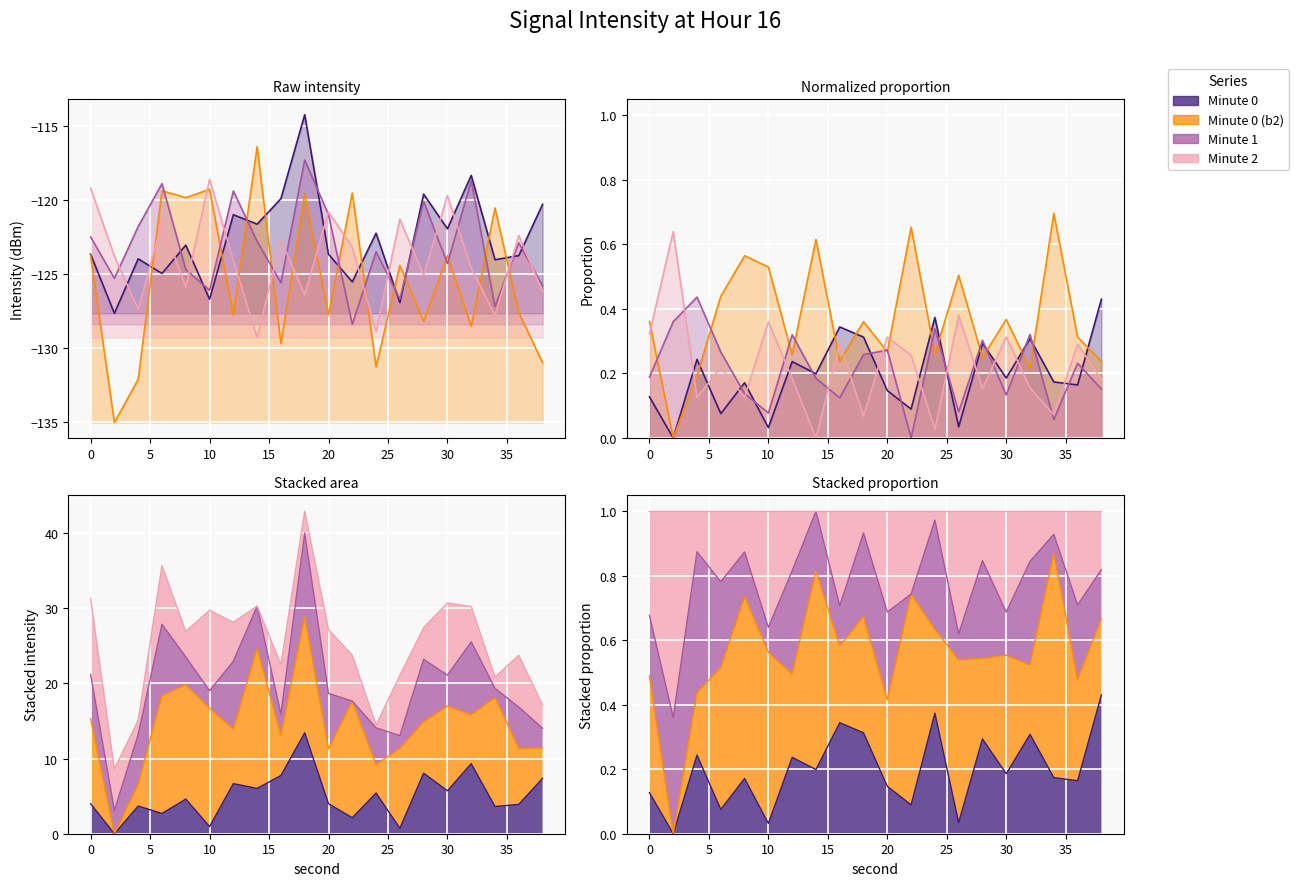

Rank the series by their maximum value, from lowest to highest.

min3, min2, min1, min0